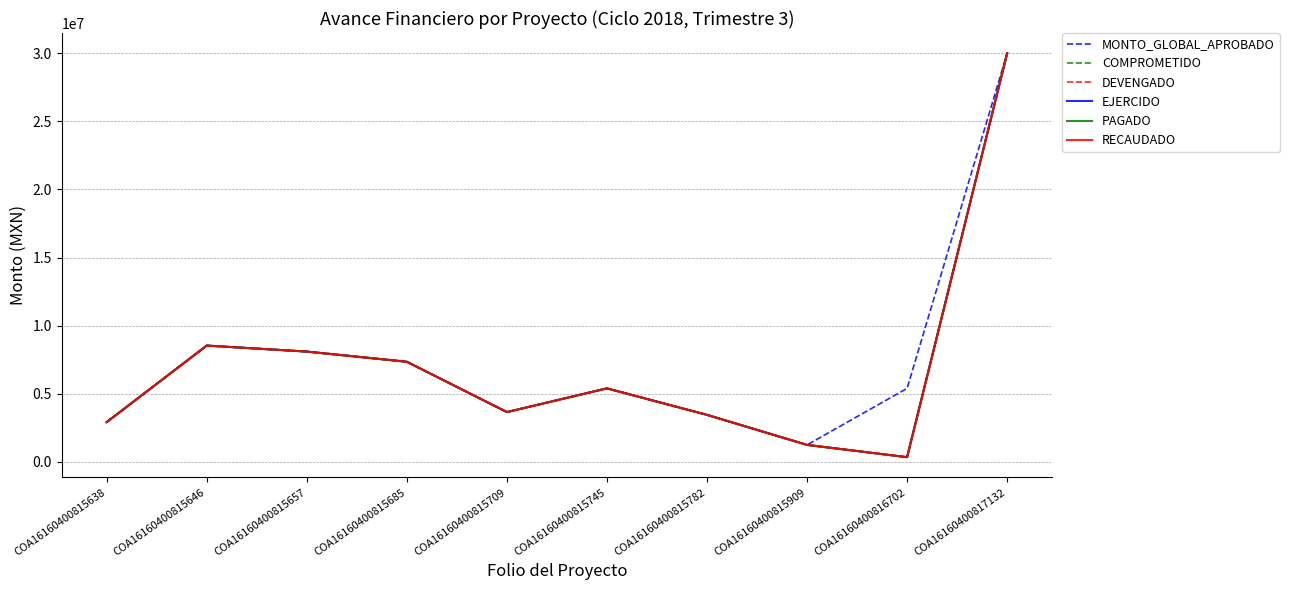

What is the difference between the COMPROMETIDO values at COA16160400815657 and COA16160400815745?

2700000.0